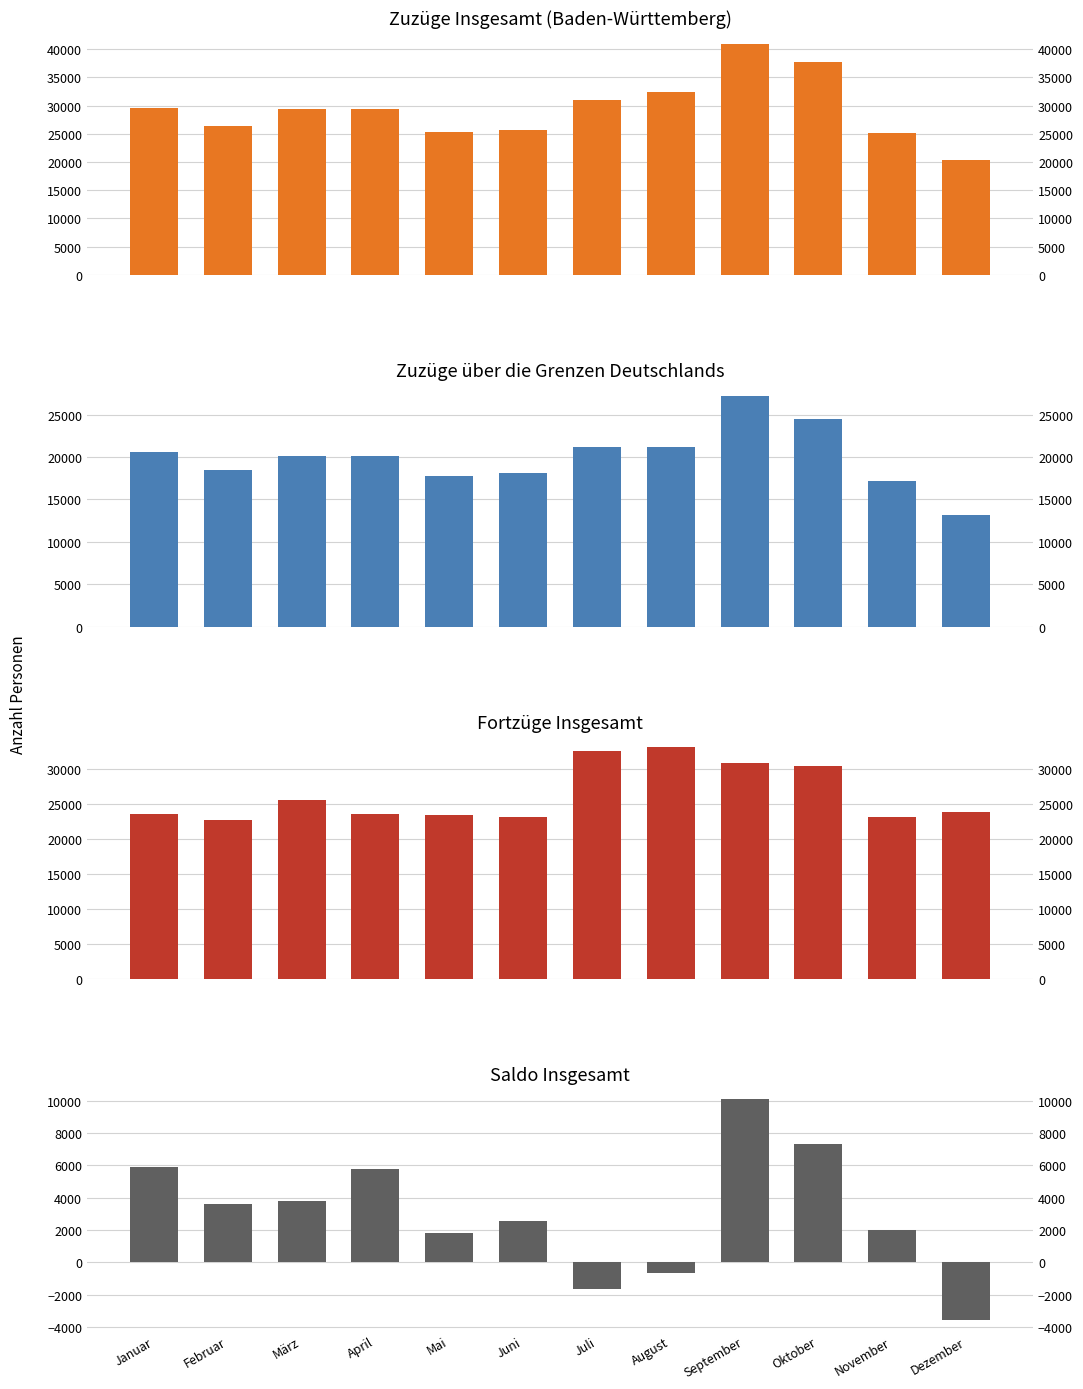

What position from the left is August?

8